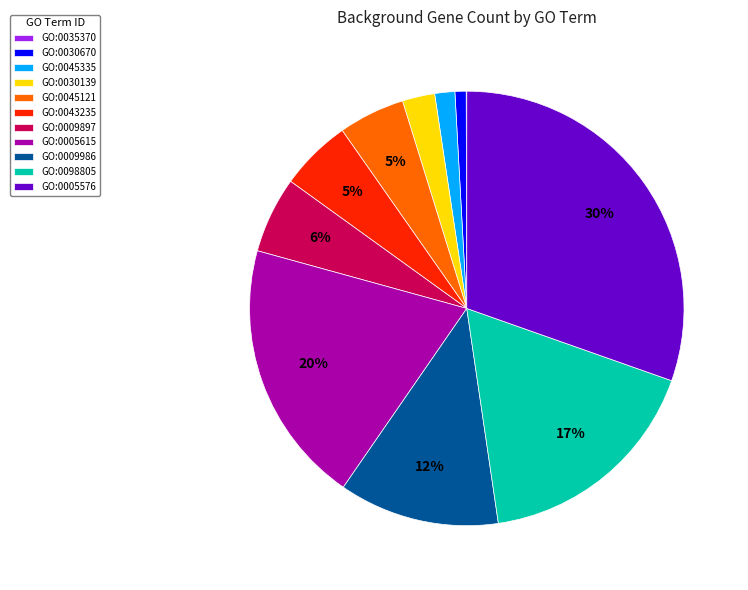

Is the sum of GO:0009897 and GO:0098805 greater than half?

No